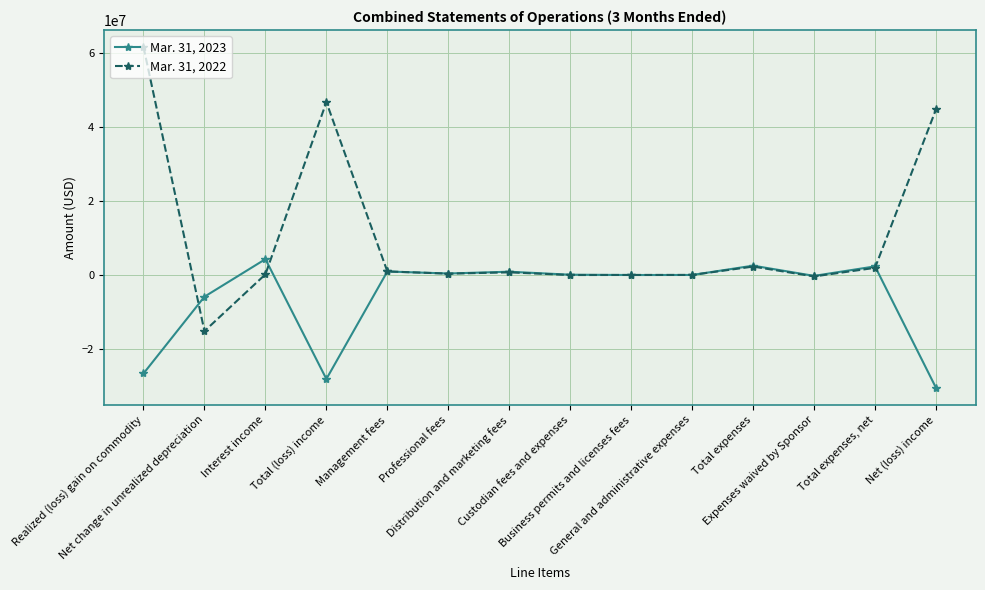

What position from the right is Distribution and marketing fees?

8